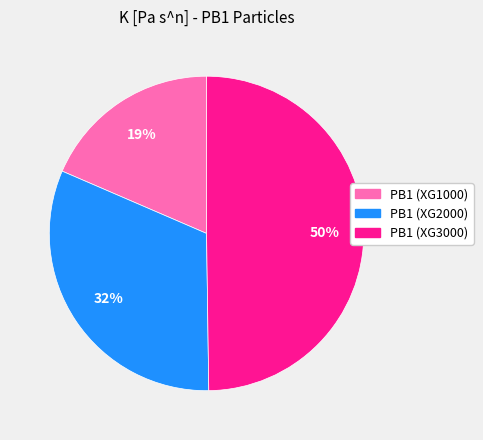

Is it true that PB1 (XG2000) is 20% of the pie?

False